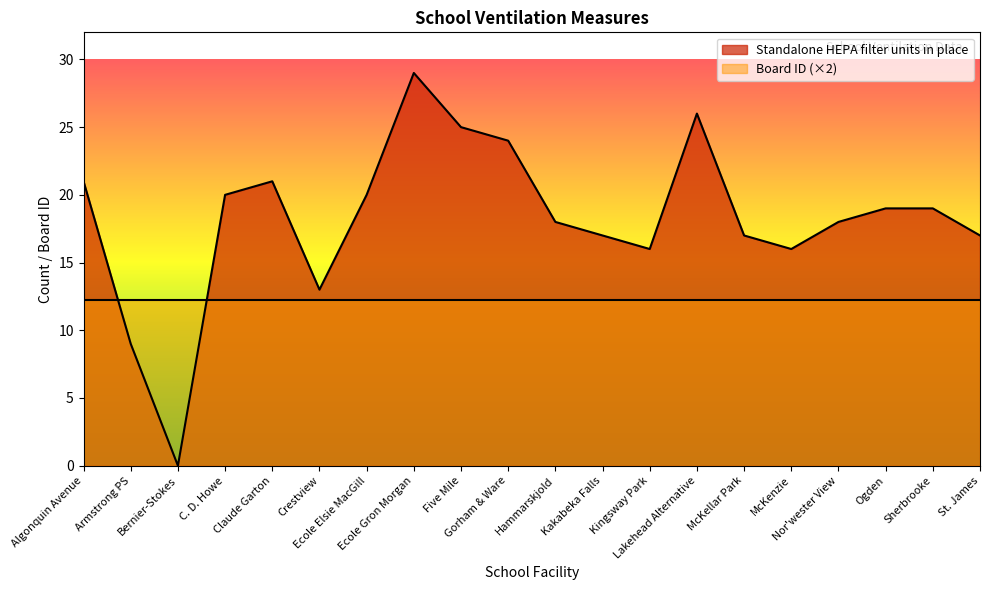

What is the difference between the values at Bernier-Stokes and McKenzie?

16